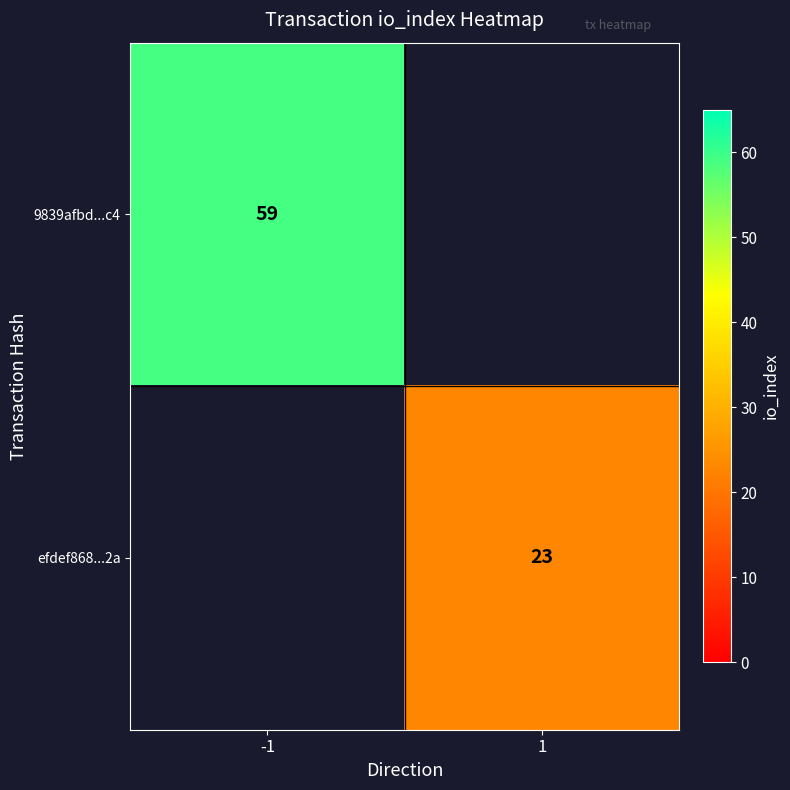

Is it true that efdef868...2a equals 36.9 at 1?

False